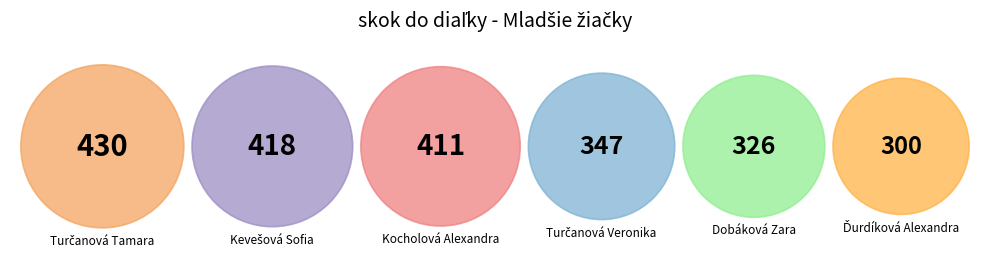

The Turčanová Tamara slice represents 19% of the pie. True or false?

True